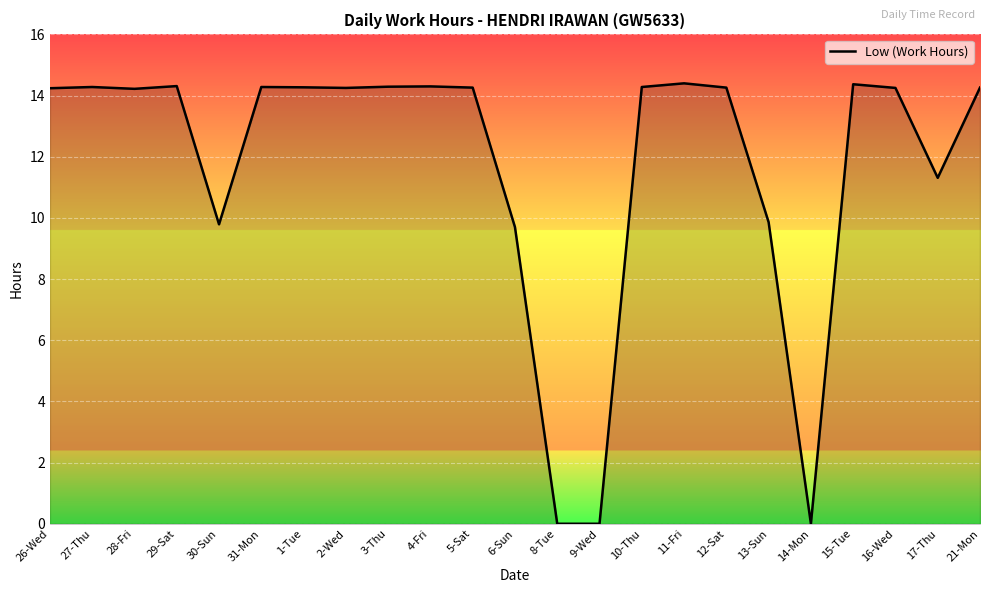

How many lines are shown in the chart?

1